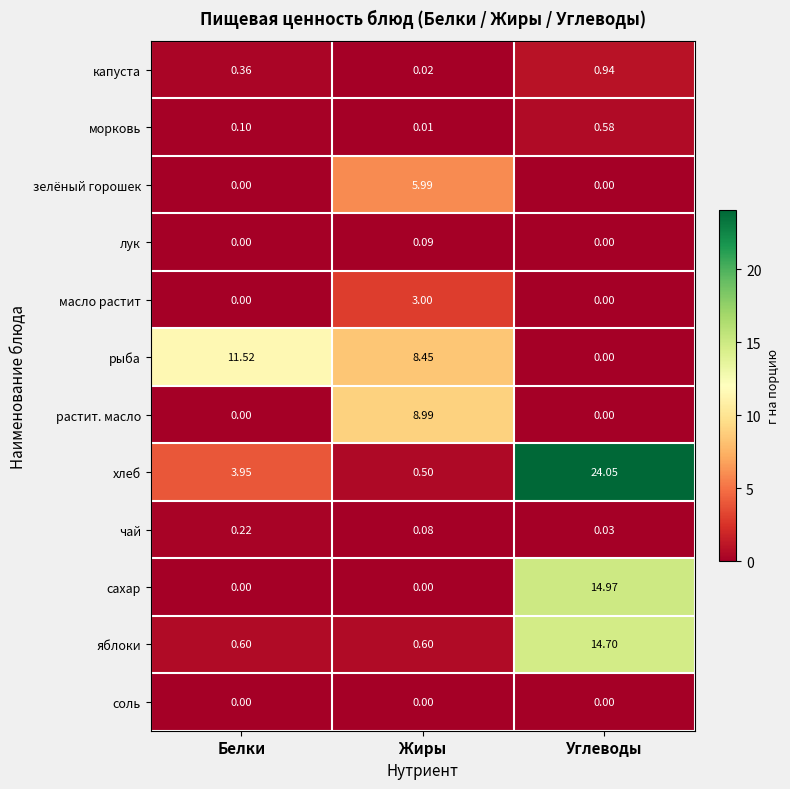

Which series has the largest range (max minus min)?

хлеб